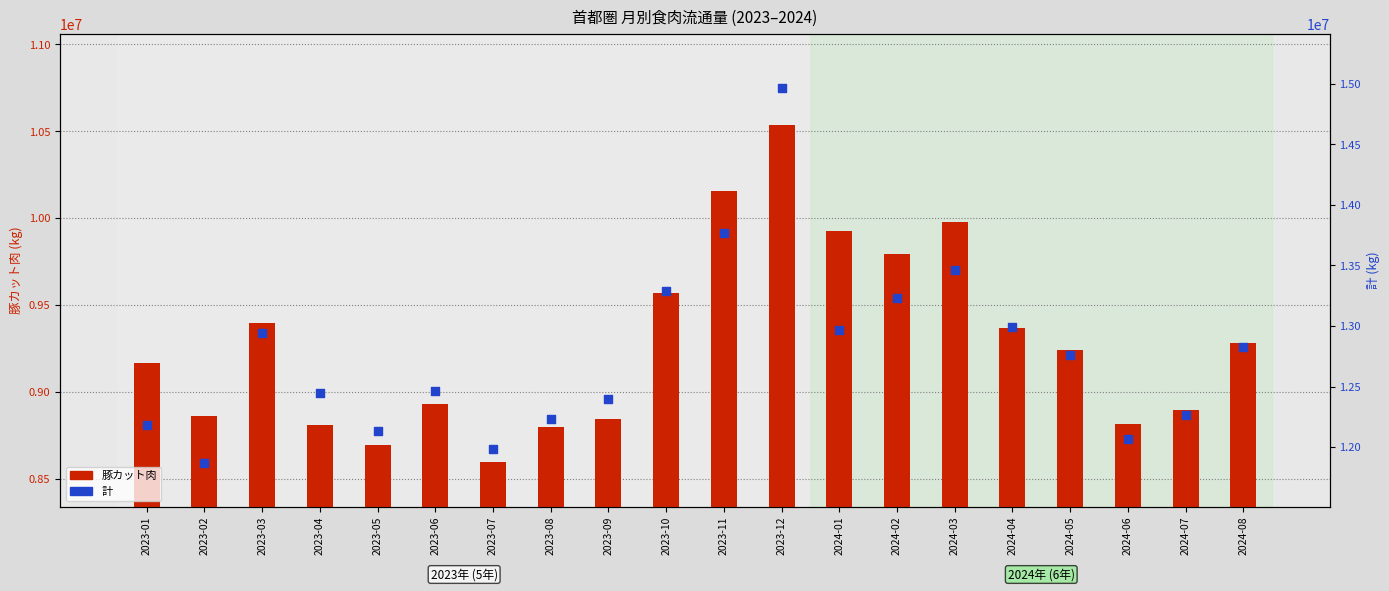

What are all the series names shown in the legend?

豚カット肉, 計